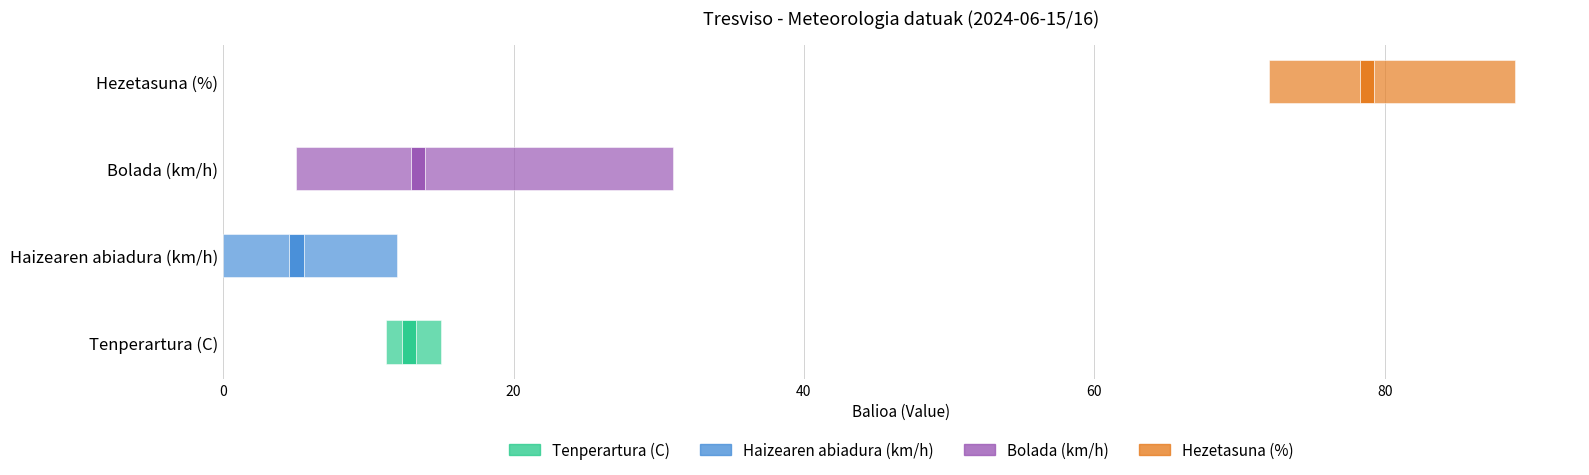

Reading left to right, extract all data points from this chart.

Tenperartura (C): 14.0	12.4	11.6	12.5	12.7	12.1	12.4	13.1	13.7	13.3	11.9	11.2	11.6	13.1	15.0	14.1	13.3	12.7	14.4	13.4	12.7	11.3	11.6
Haizearen abiadura (km/h): 4.0	3.0	3.0	3.0	0.0	3.0	3.0	9.0	12.0	11.0	4.0	6.0	0.0	5.0	4.0	4.0	5.0	12.0	8.0	4.0	5.0	5.0	3.0
Bolada (km/h): 10.0	5.0	7.0	6.0	8.0	9.0	13.0	31.0	31.0	25.0	9.0	9.0	7.0	11.0	14.0	13.0	17.0	22.0	20.0	13.0	10.0	10.0	9.0
Hezetasuna (%): 79.0	82.0	83.0	77.0	76.0	80.0	79.0	75.0	73.0	74.0	85.0	89.0	86.0	80.0	77.0	80.0	79.0	80.0	77.0	72.0	73.0	77.0	79.0